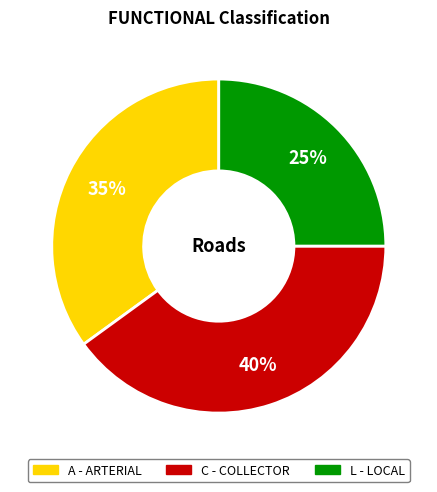

What is the ratio of the value at C - COLLECTOR to the value at L - LOCAL?

1.6